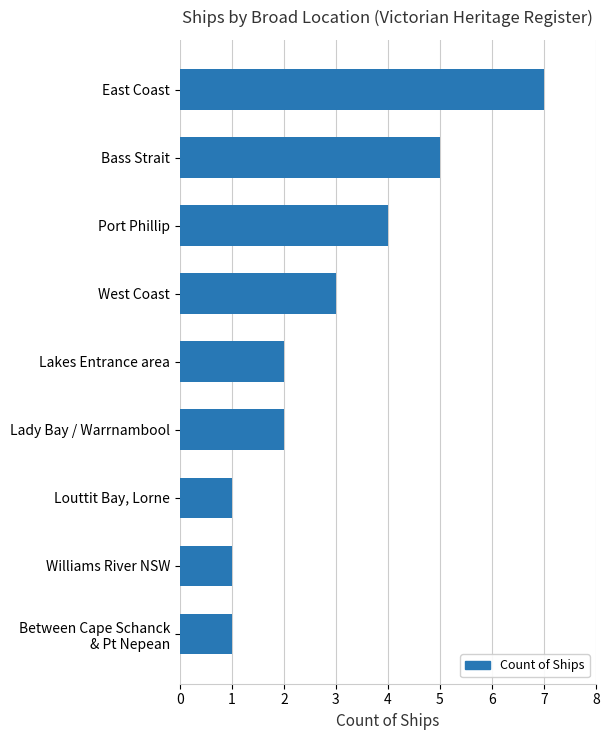

Which label corresponds to the largest value in the chart?

East Coast